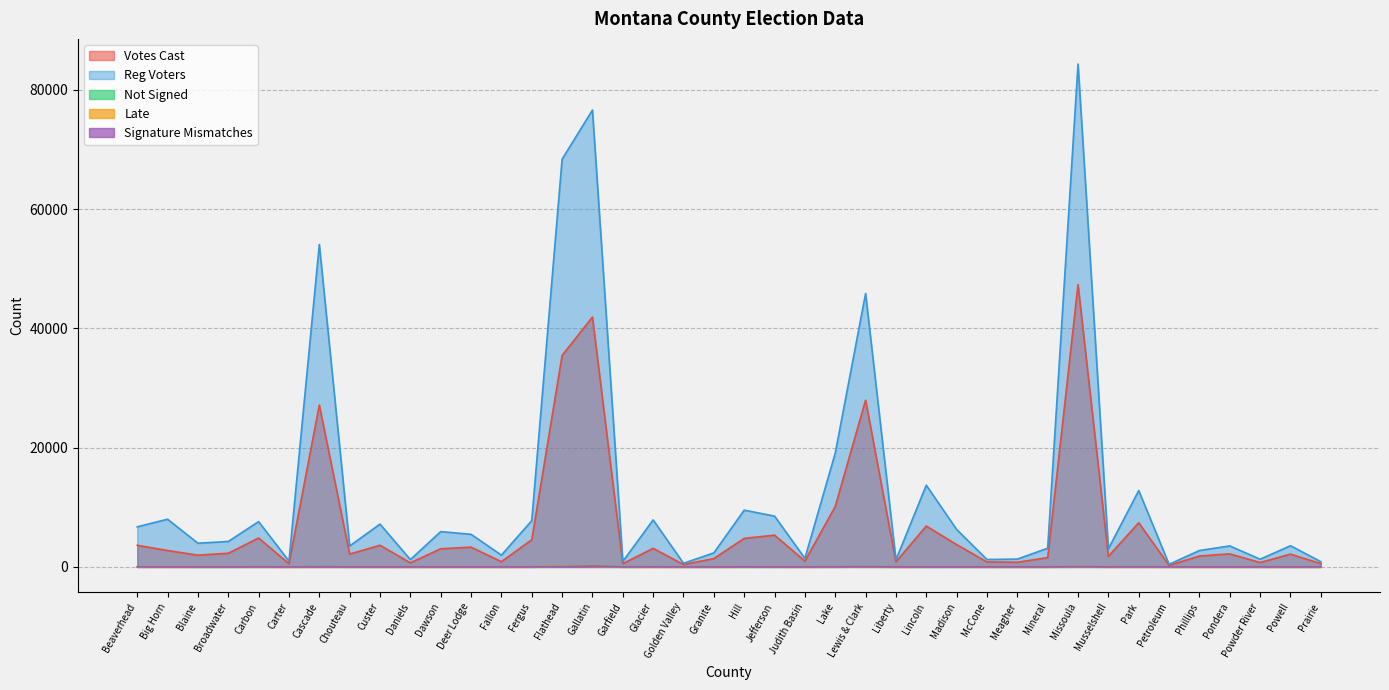

How many values in the Signature Mismatches series are below 1?

19